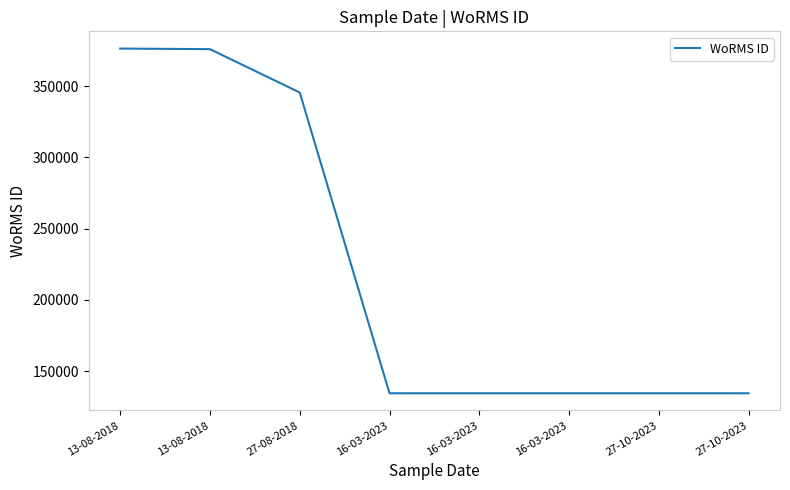

What is the sum of all values?

1770468